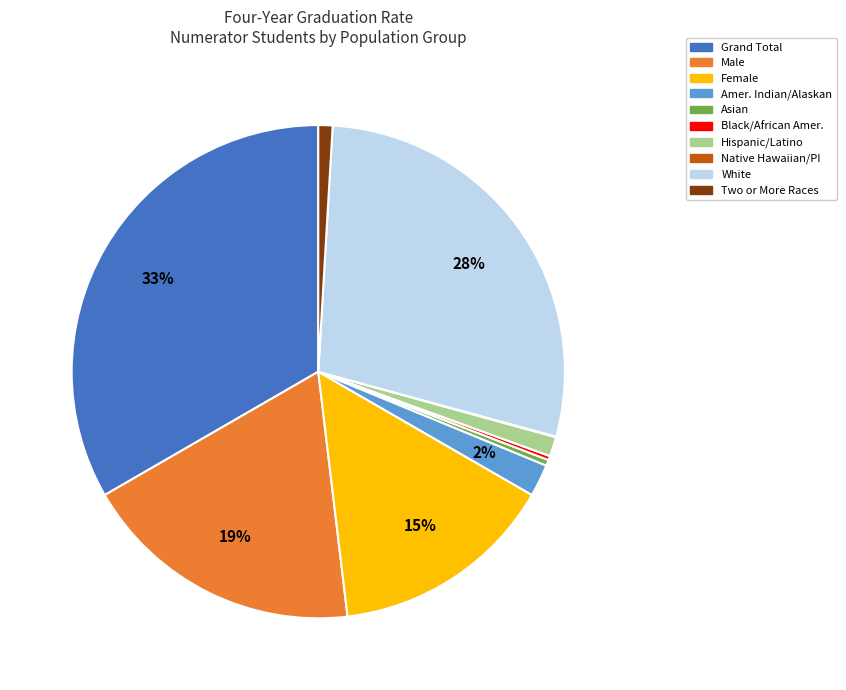

To the nearest percent, what is the difference between the largest and smallest slice percentages?

33%